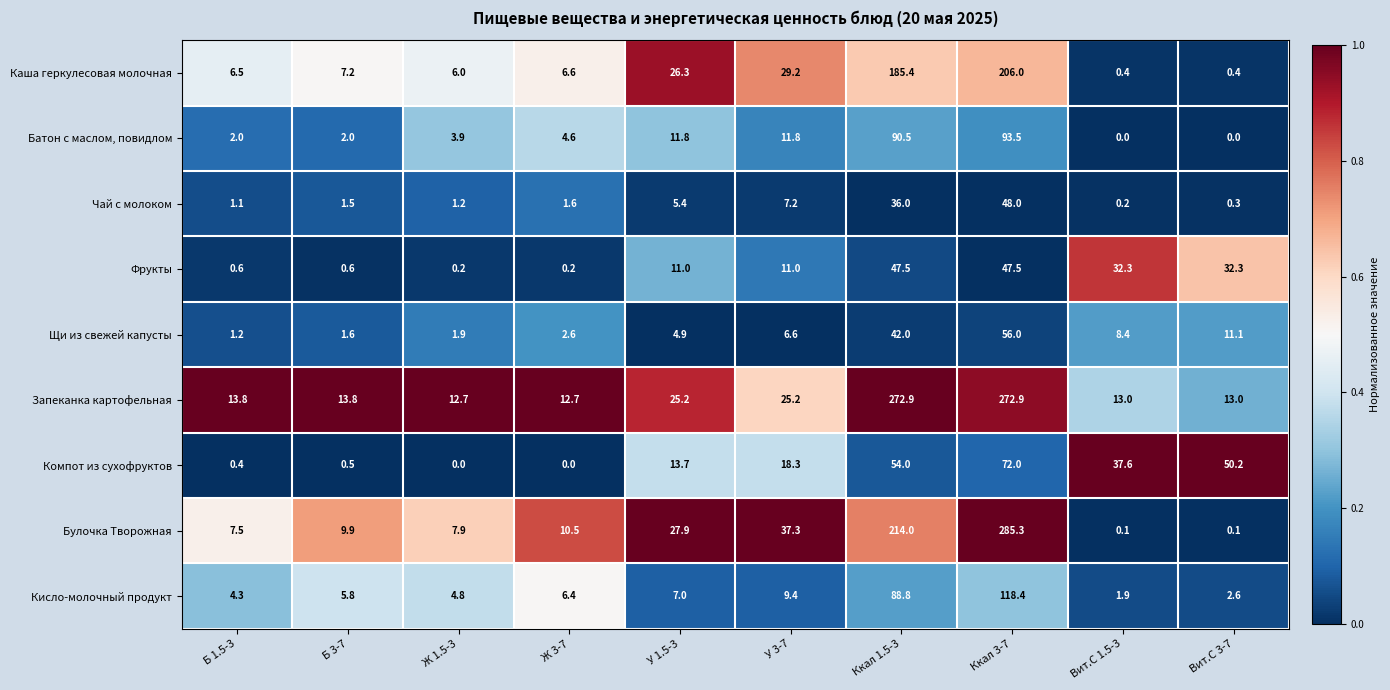

Is the value of Чай с молоком at Вит.С 3-7 greater than the value of Щи из свежей капусты at Ккал 3-7?

No